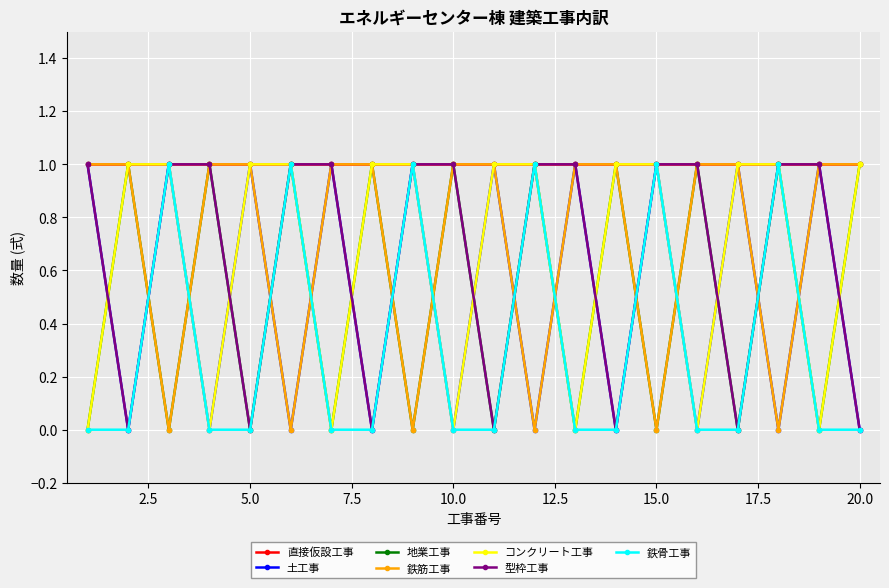

What is the value of the 鉄筋工事 point at the 8th from the left?

1